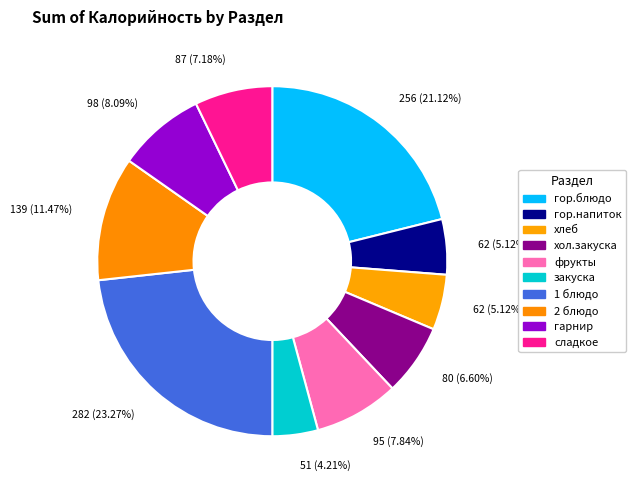

Is it true that закуска is 4% of the pie?

True